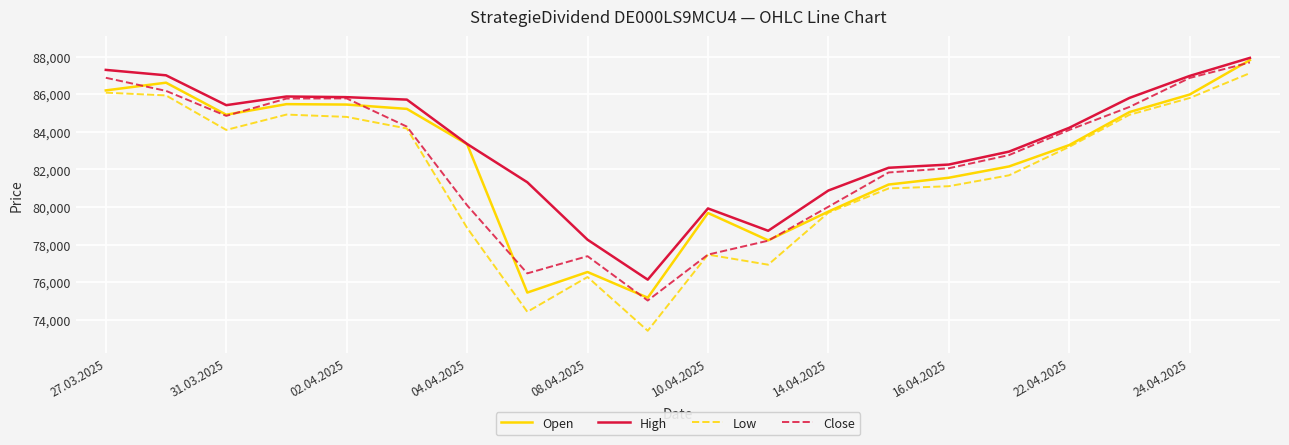

Which series has the widest spread of values?

Low